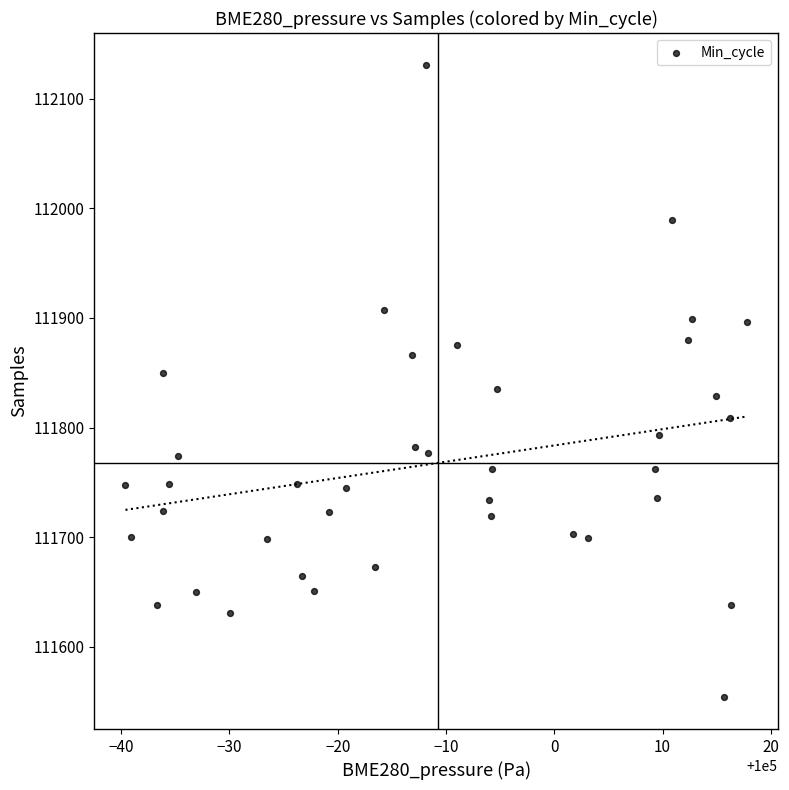

What is the range of Y values (max minus min)?

577